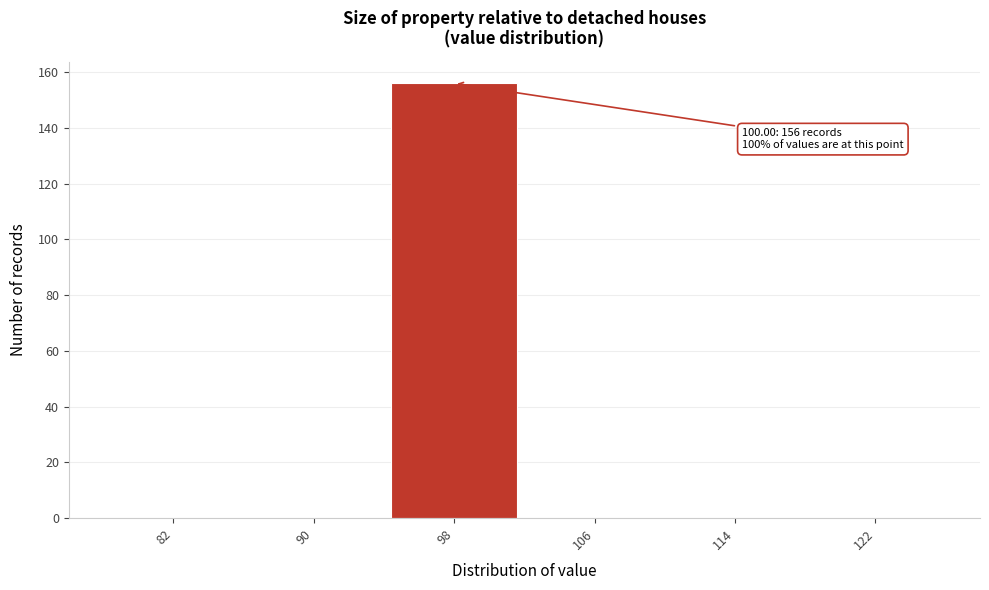

Reading left to right, extract all data points from this chart.

82=0	90=0	98=156	106=0	114=0	122=0